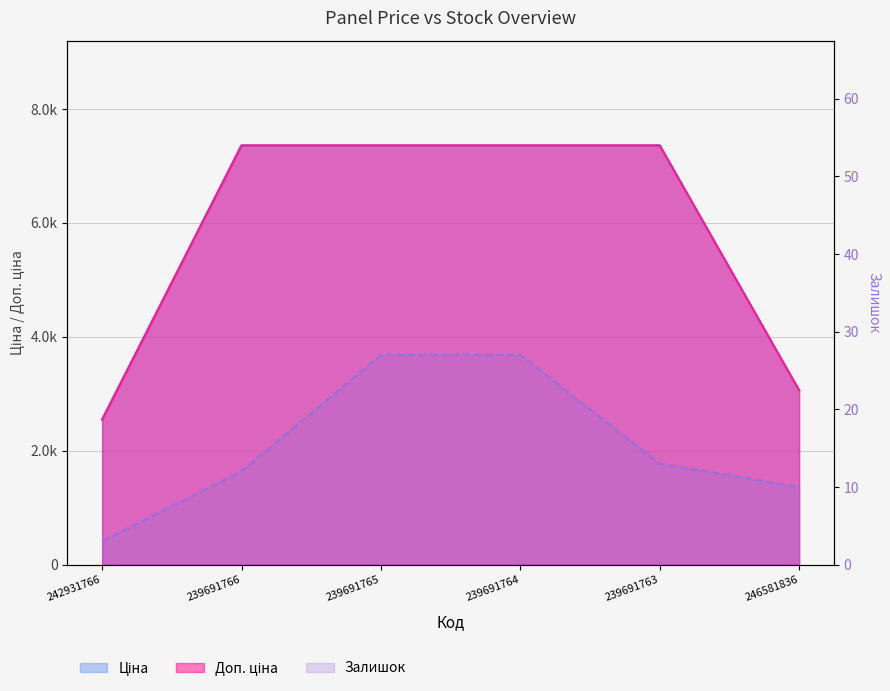

What is the difference between the maximum and minimum values in the Залишок series?

24.0